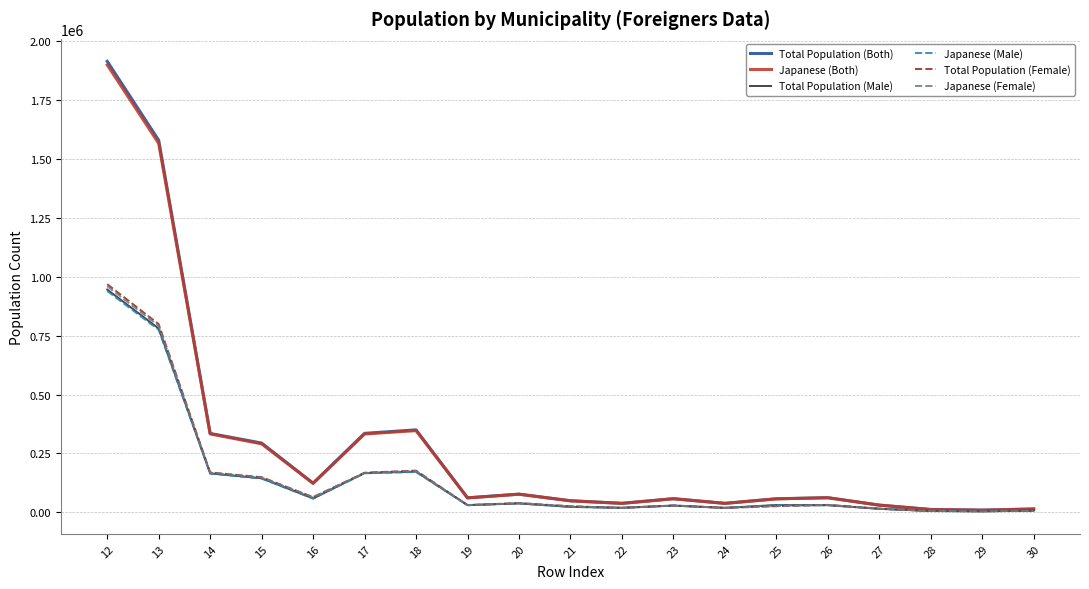

What is the maximum value shown in the chart?

1914039